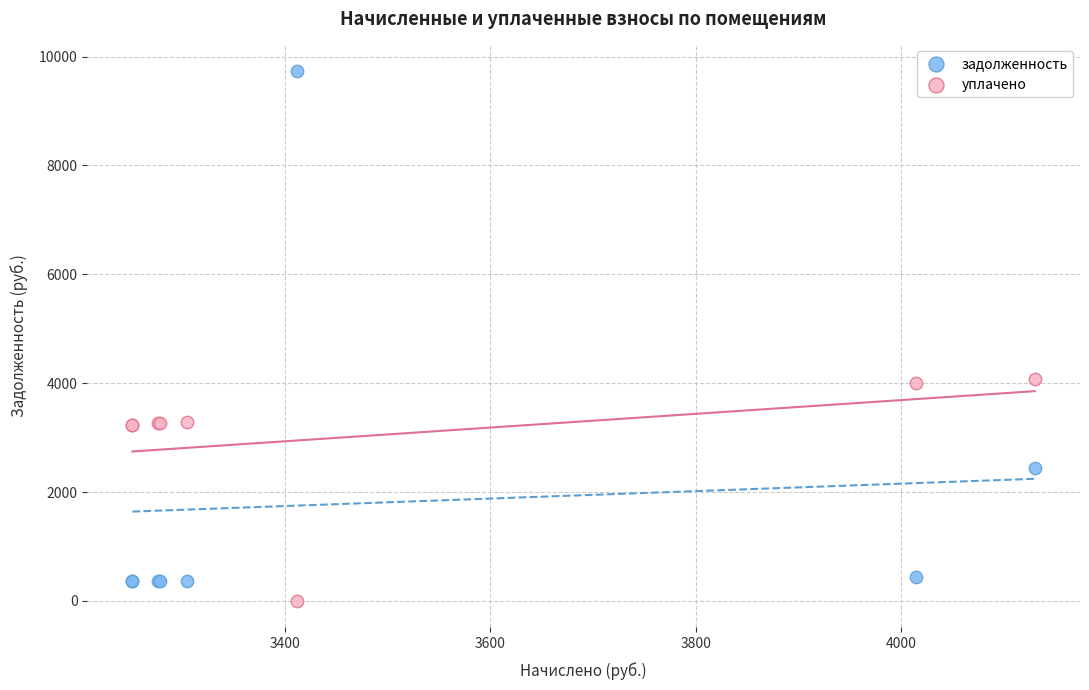

Which series has the widest spread of Y values?

задолженность